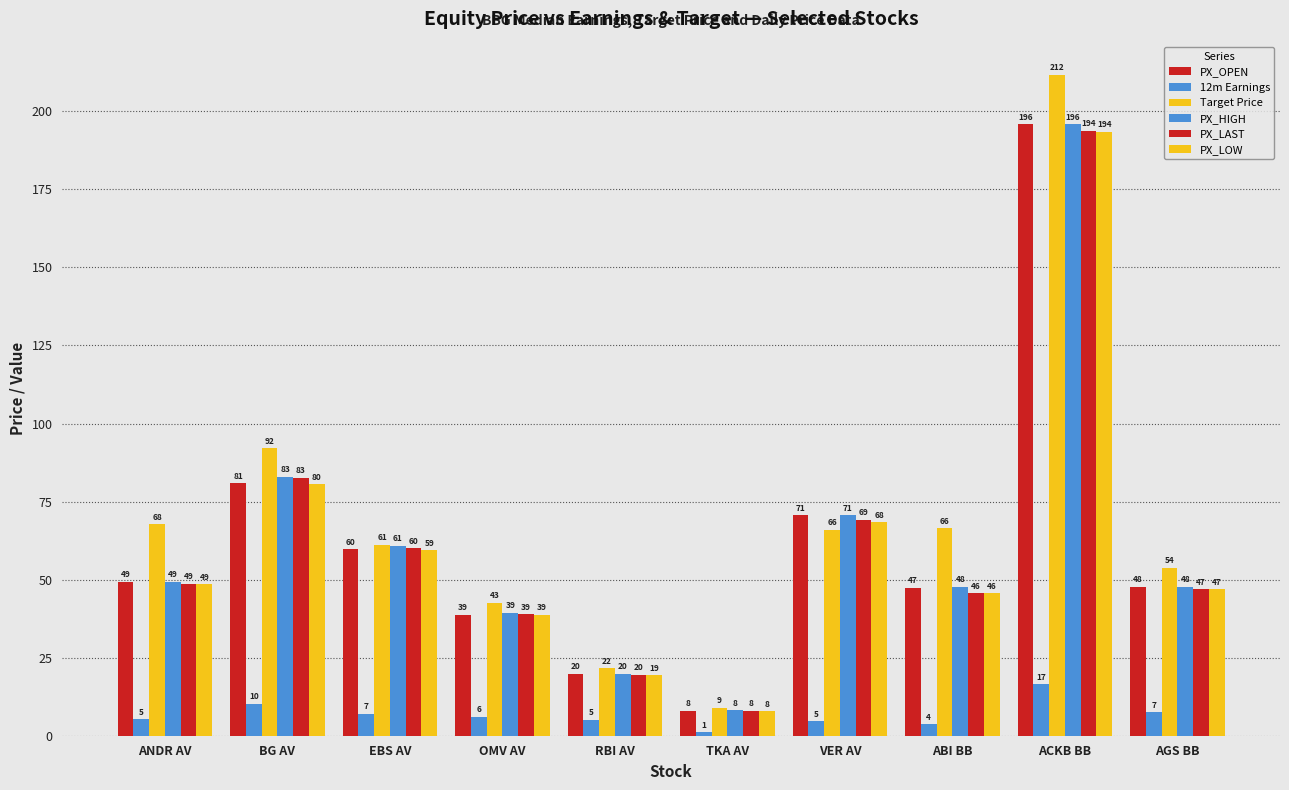

Which series has the largest total across all categories?

Target Price